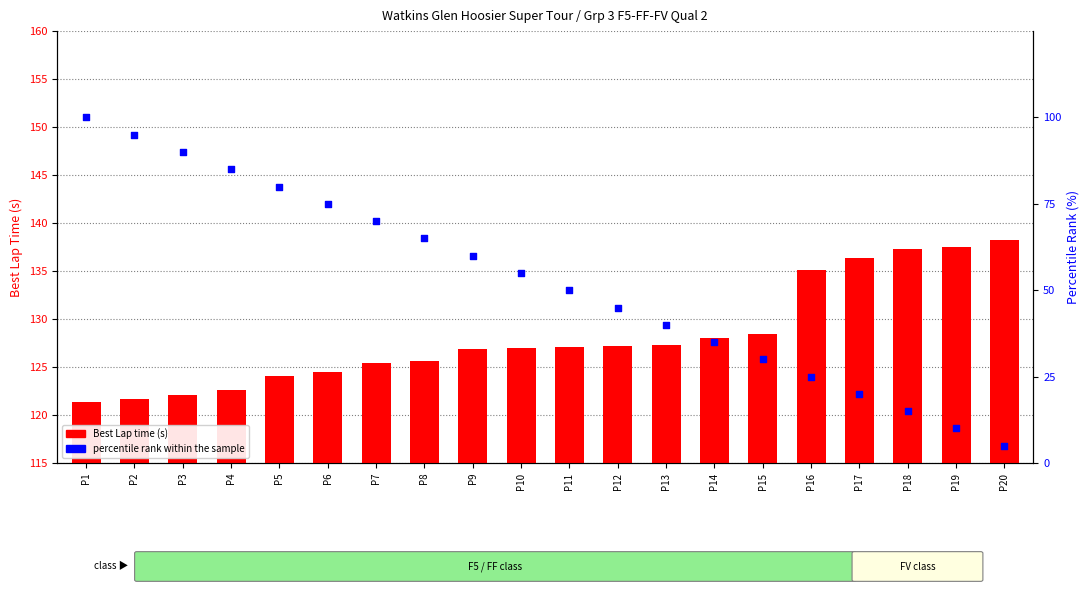

Which series contains the highest Y value?

Best Lap time